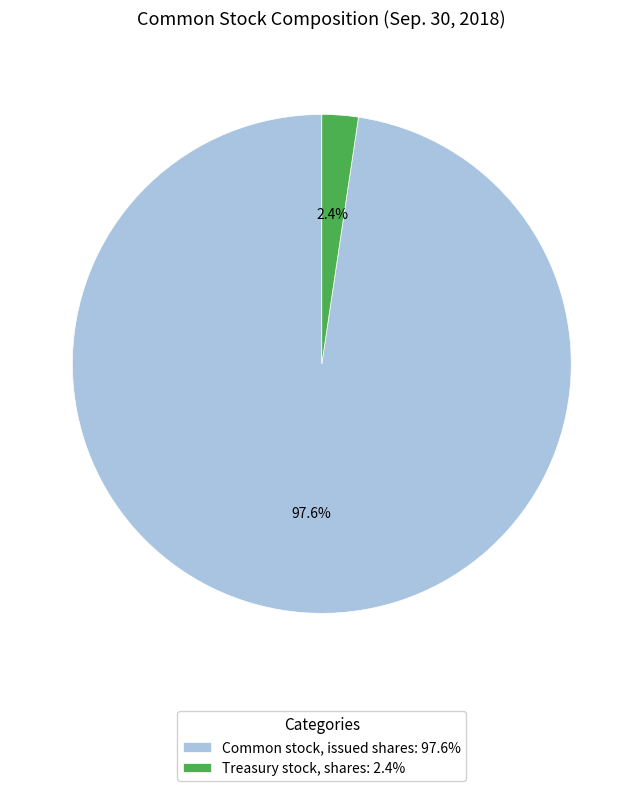

Between Treasury stock, shares: 2.4% and Common stock, issued shares: 97.6%, which is larger?

Common stock, issued shares: 97.6%